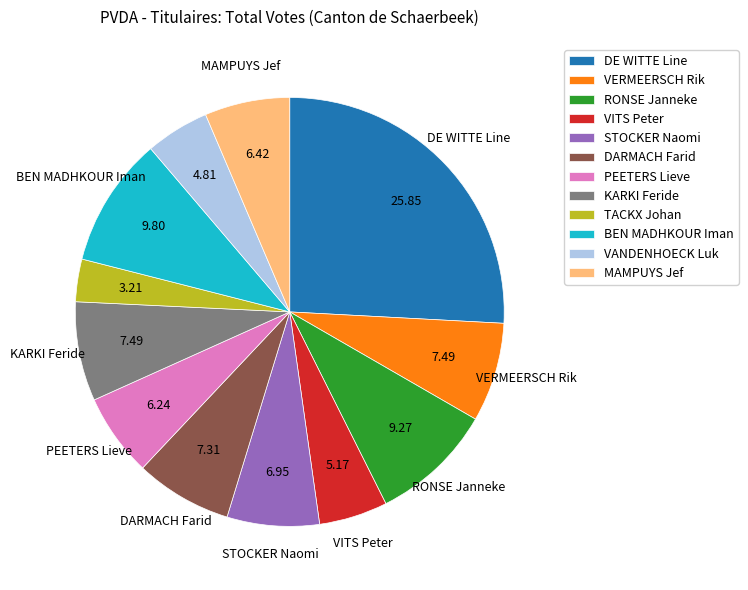

What is the smallest slice in the pie chart?

TACKX Johan